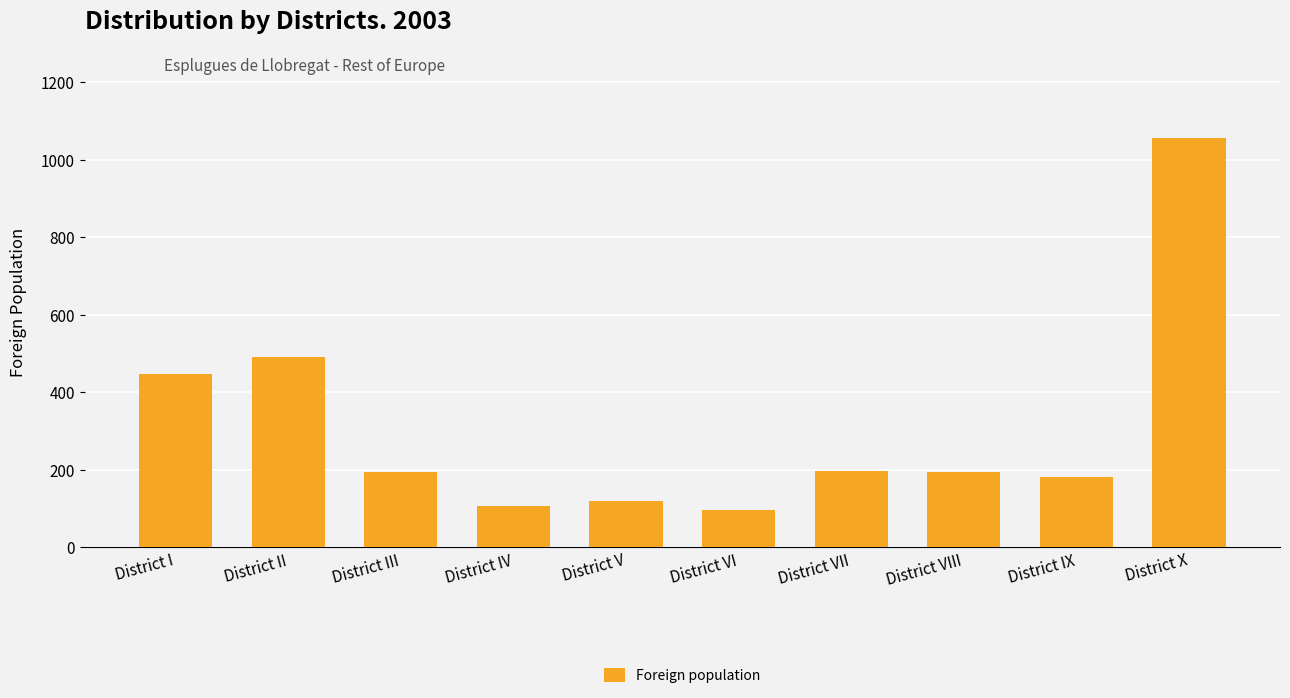

What is the change in value from District I to District II?

+45